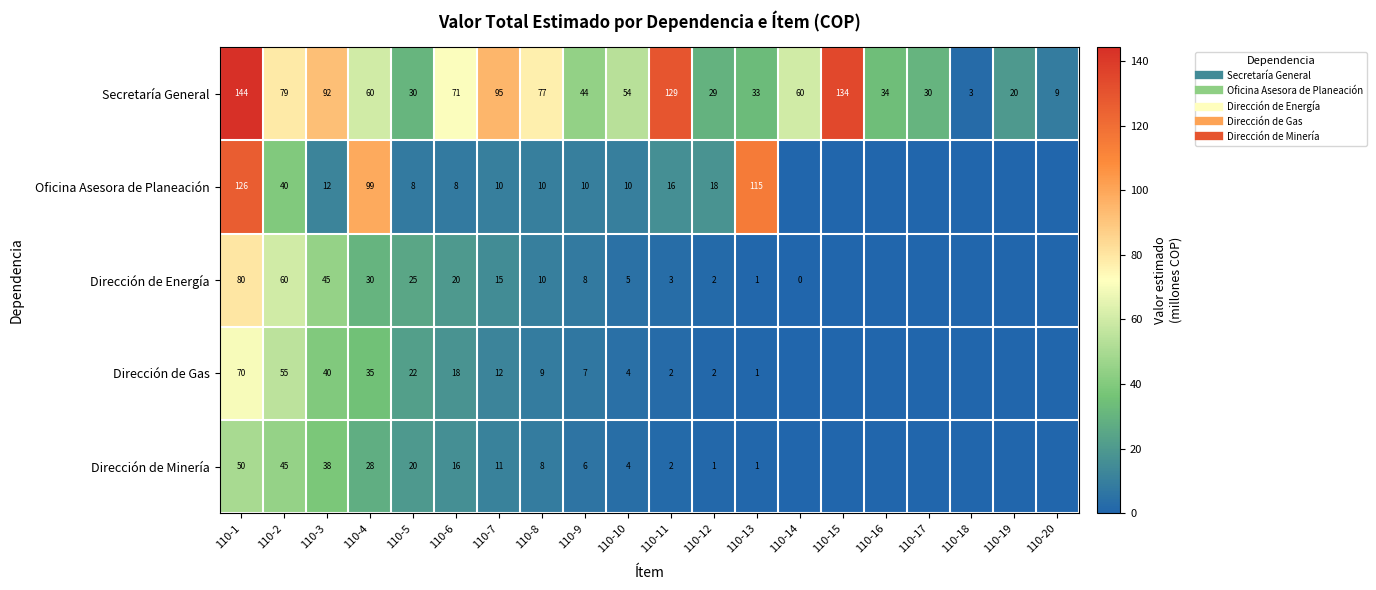

What is the total value across all series at 110-20?

8.8